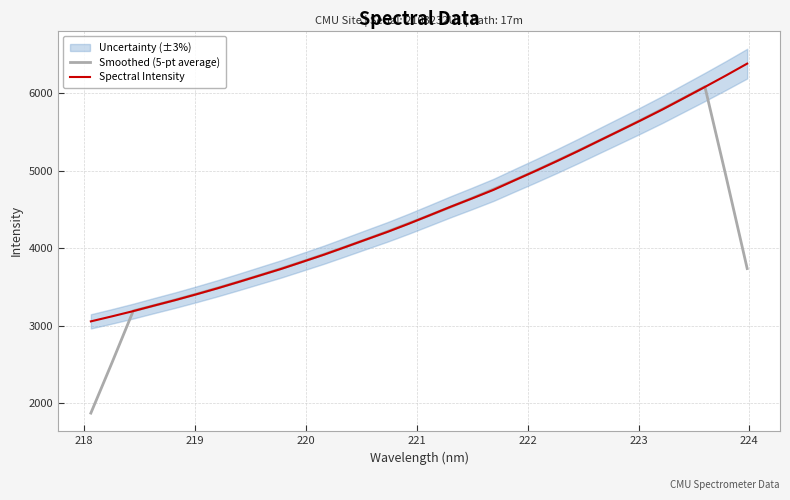

How many values in the Smoothed (5-pt average) series exceed 4319?

16